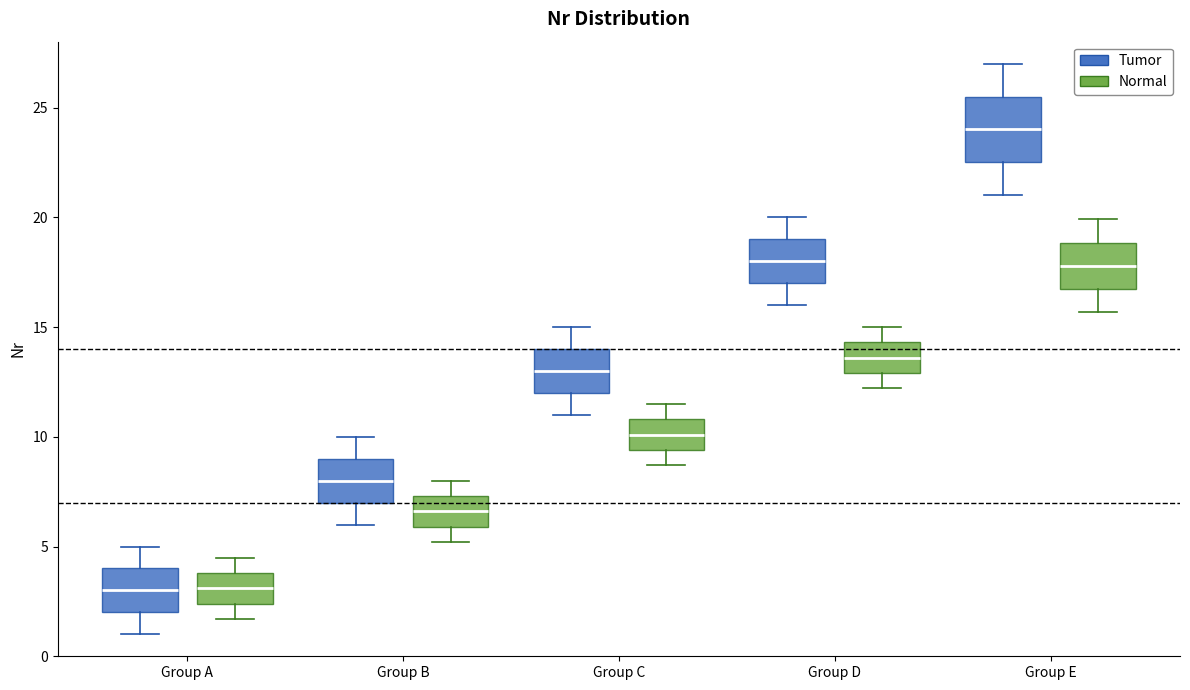

Which box is the tallest, from its lower edge to its upper edge?

Group E (Tumor)